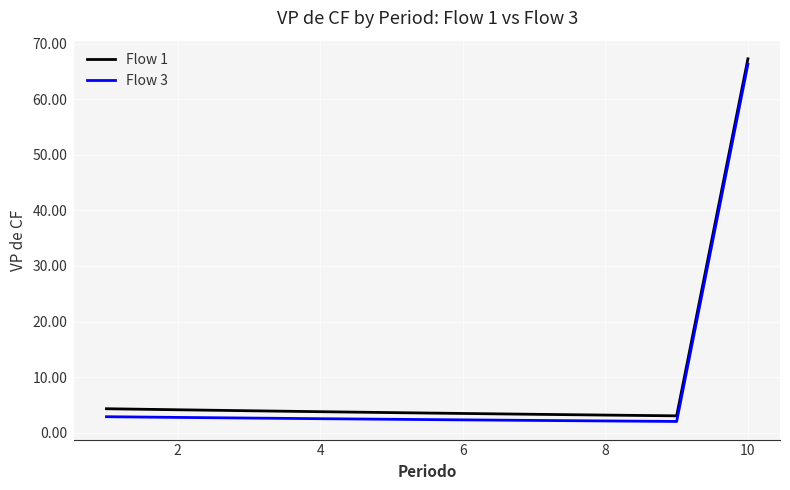

True or false: Flow 3 and Flow 1 intersect in this chart.

False